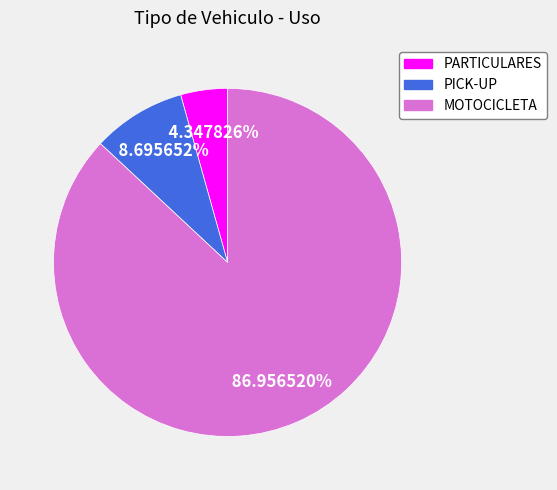

What percentage is NOT represented by PICK-UP?

91.3%